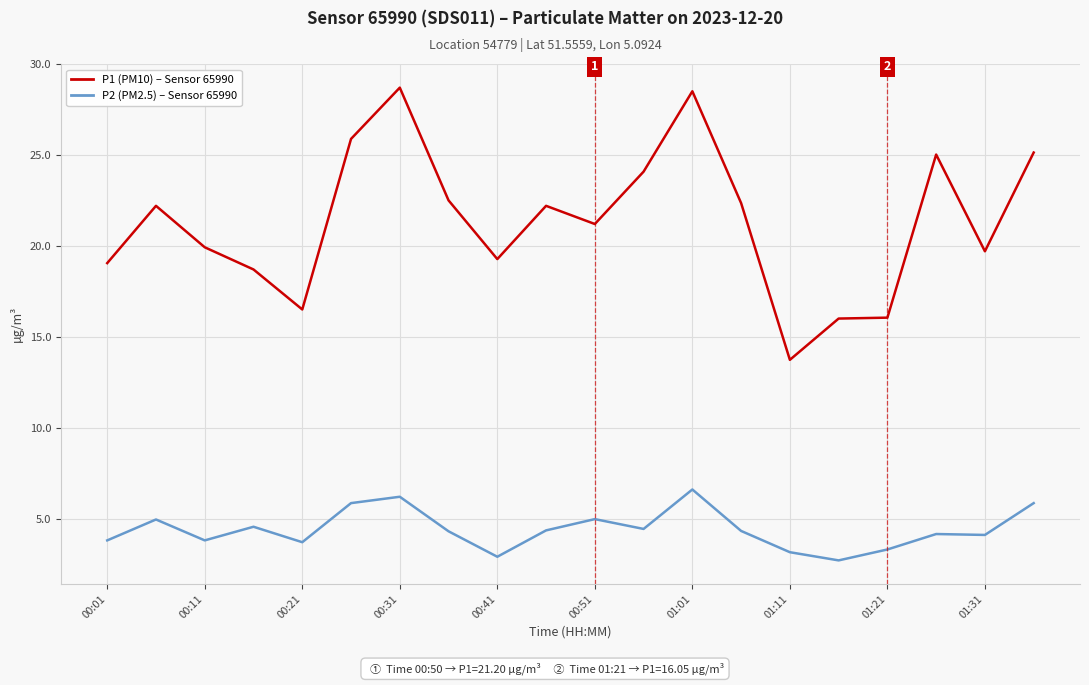

What is the smallest value displayed?

2.7